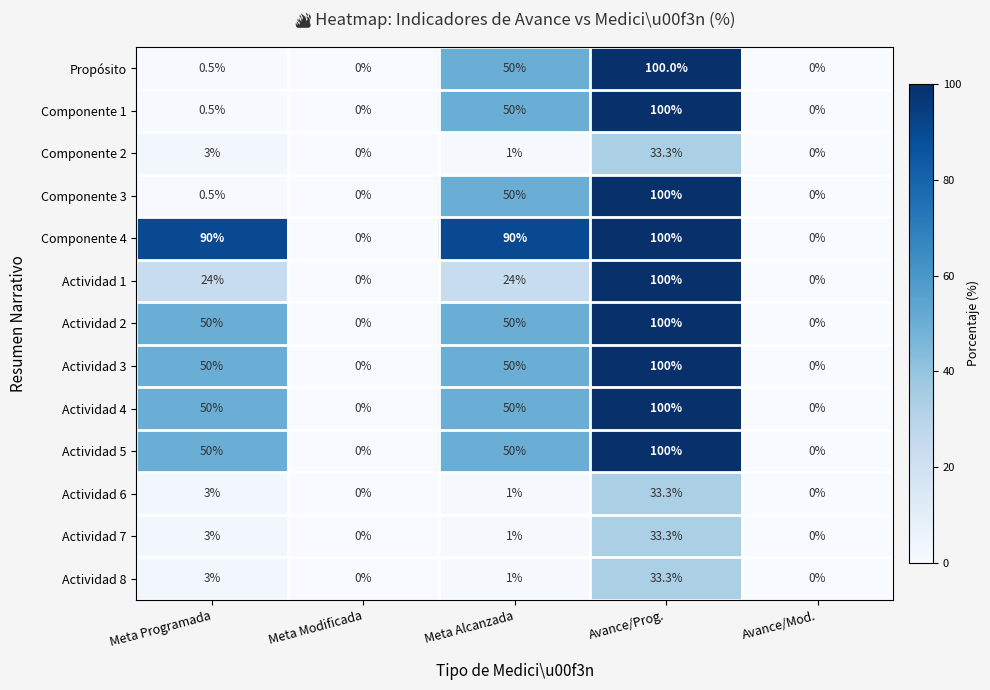

How many distinct data groups are displayed?

13